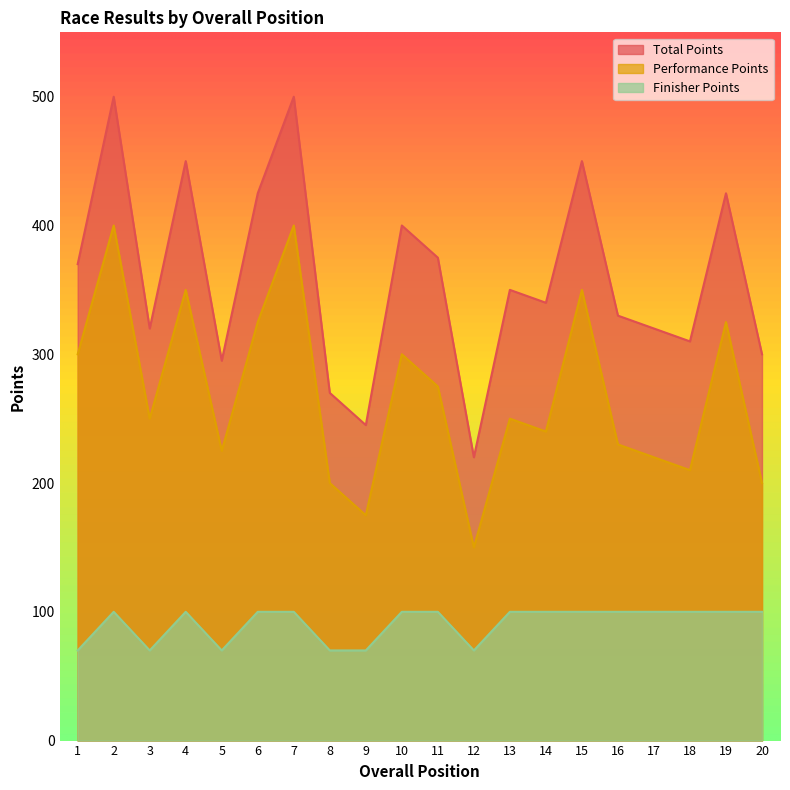

How many lines are shown in the chart?

3